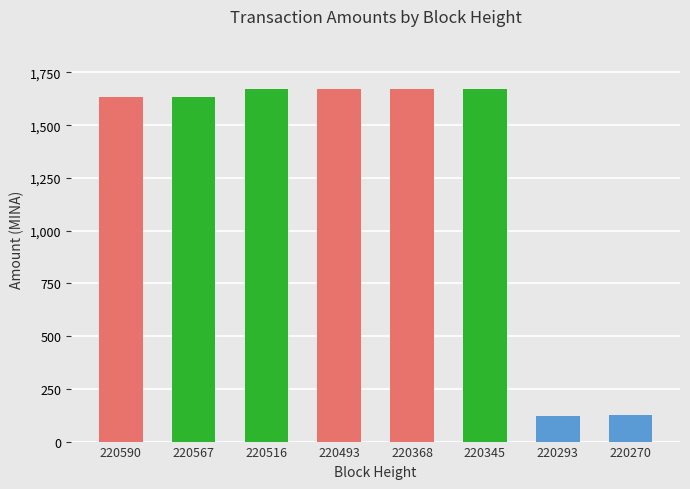

What is the value of the 2nd bar from the left?

1633.7